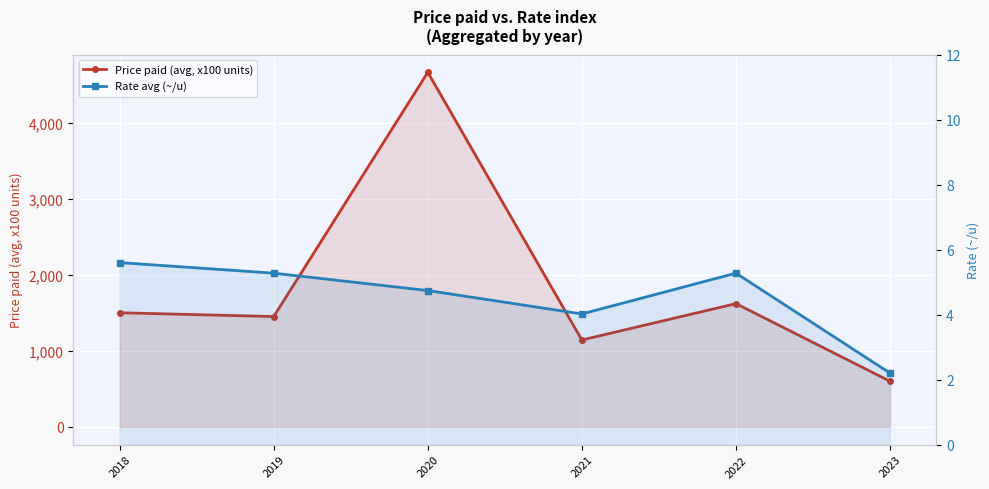

How many interior local peaks does the Rate avg (~/u) series have?

1